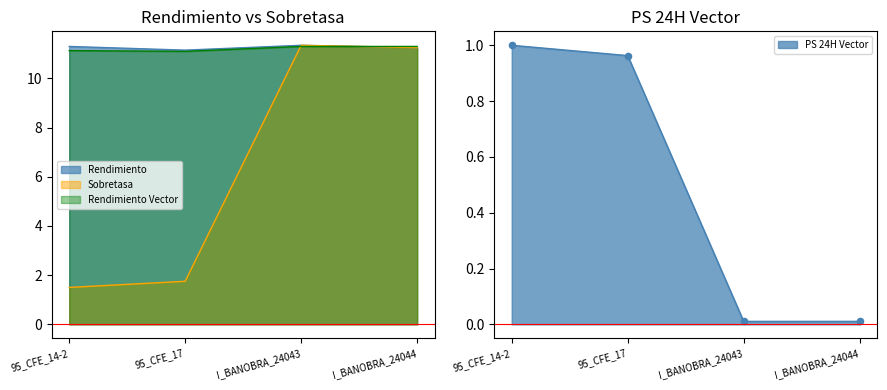

Which series has the largest total across all categories?

Rendimiento